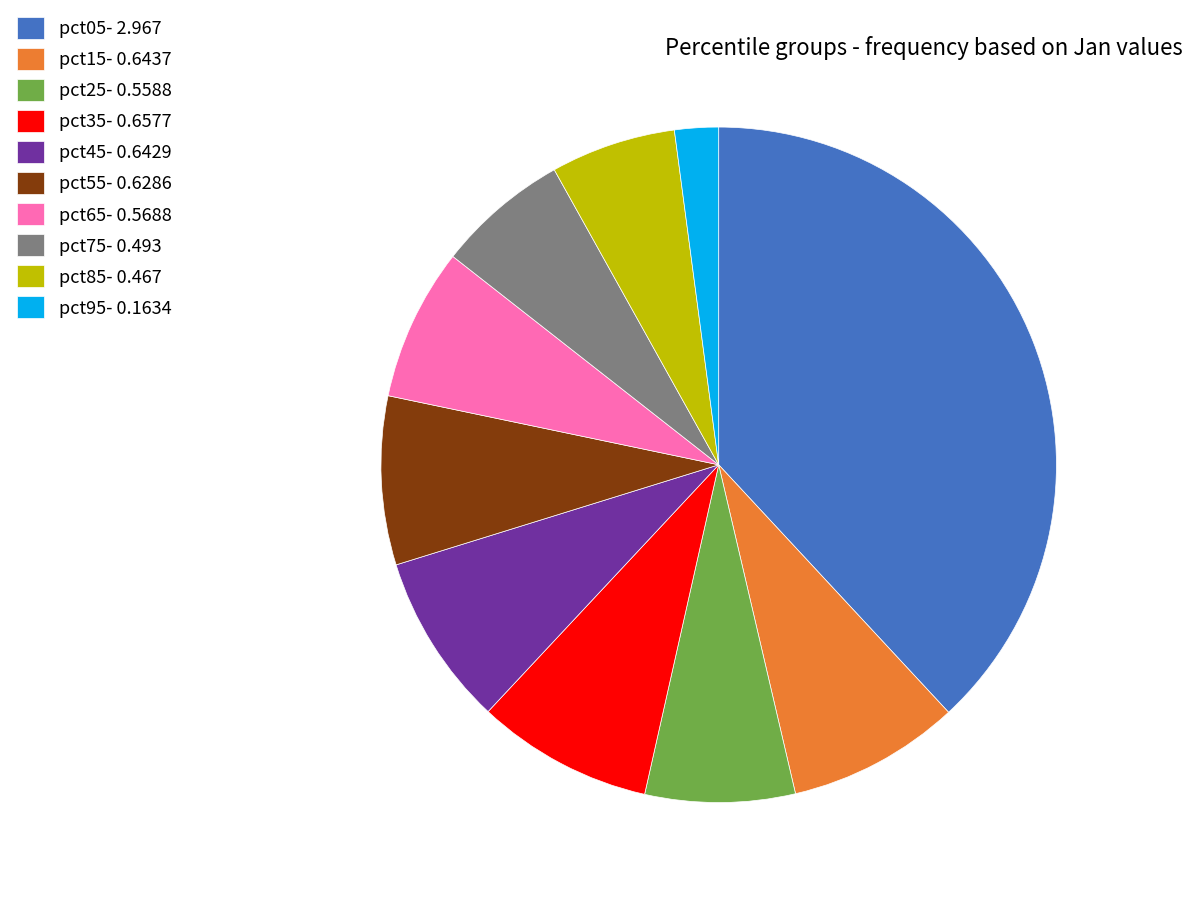

Does pct05- 2.967 account for over 50% of the chart?

No